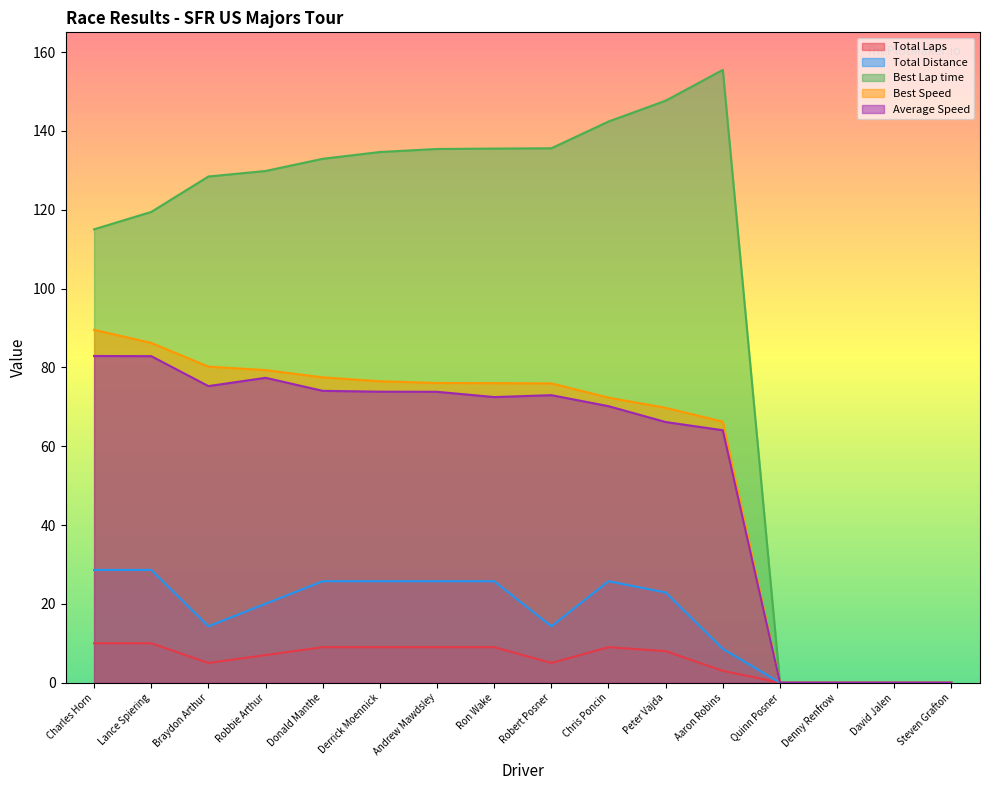

What value does the Average Speed series have at Charles Horn?

82.9